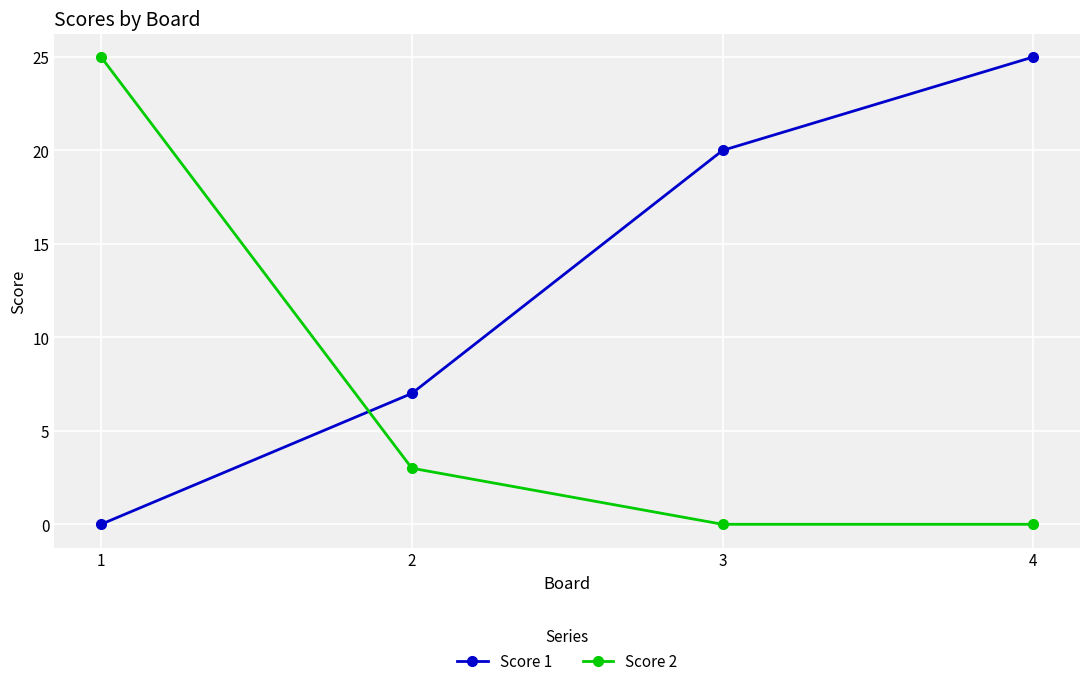

Reading left to right, extract all data points from this chart.

Score 1: 1=0	2=7	3=20	4=25
Score 2: 1=25	2=3	3=0	4=0